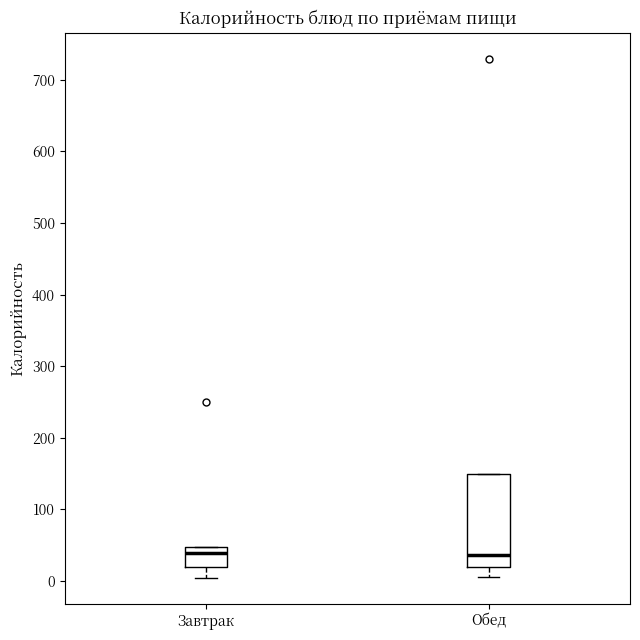

Reading left to right, transcribe this box plot: for each box, give where its median line is, the range the box spans, and where its two whiskers end, as read against the y-axis. The values are not printed on the chart, so give them approximately, as read against the axis.

Завтрак: median 40, box 20 to 50, whiskers 0 to 50
Обед: median 40, box 20 to 150, whiskers 10 to 150